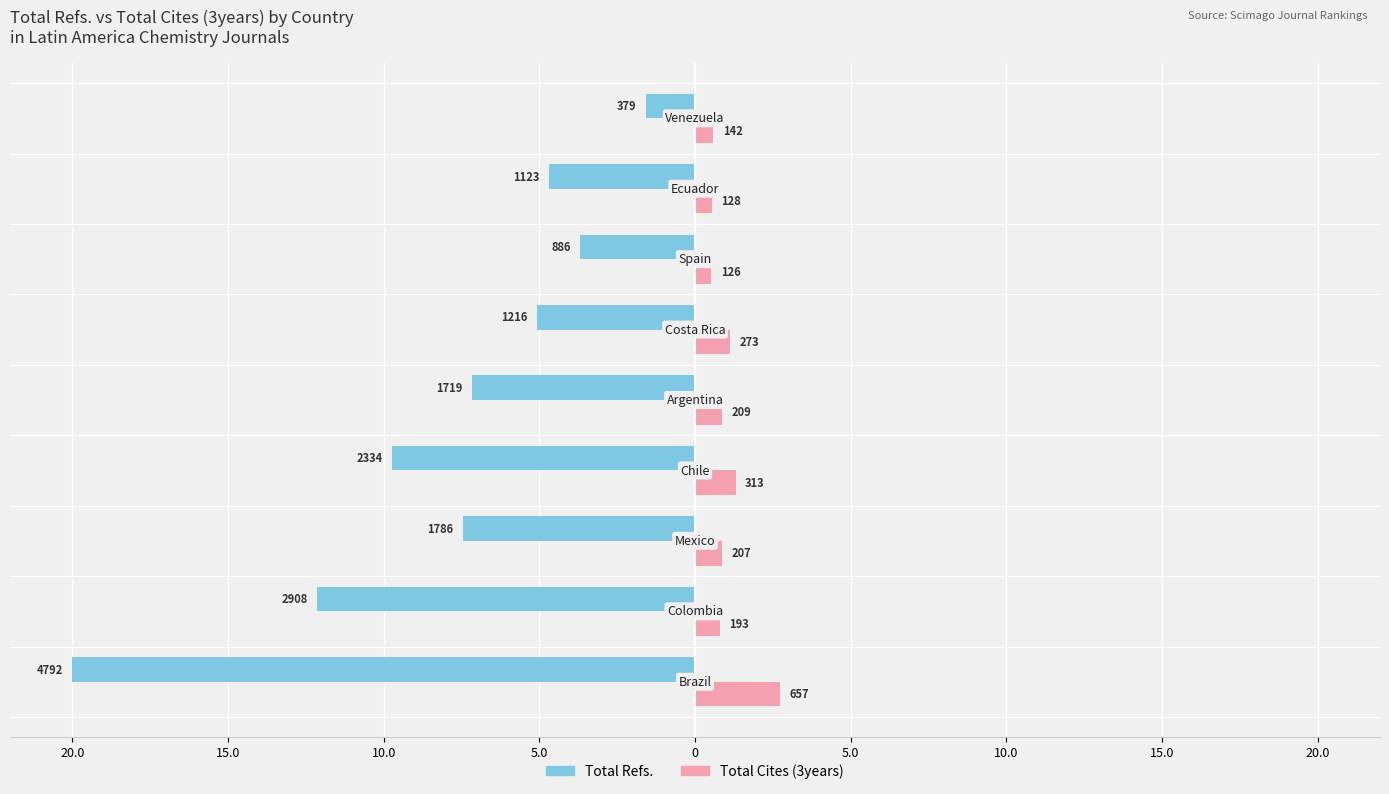

How many series are shown in this chart?

2